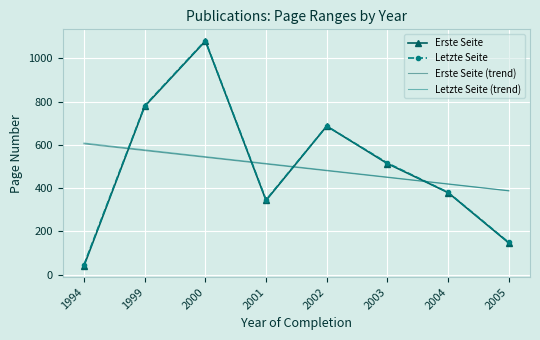

Count the number of data series in this chart.

4